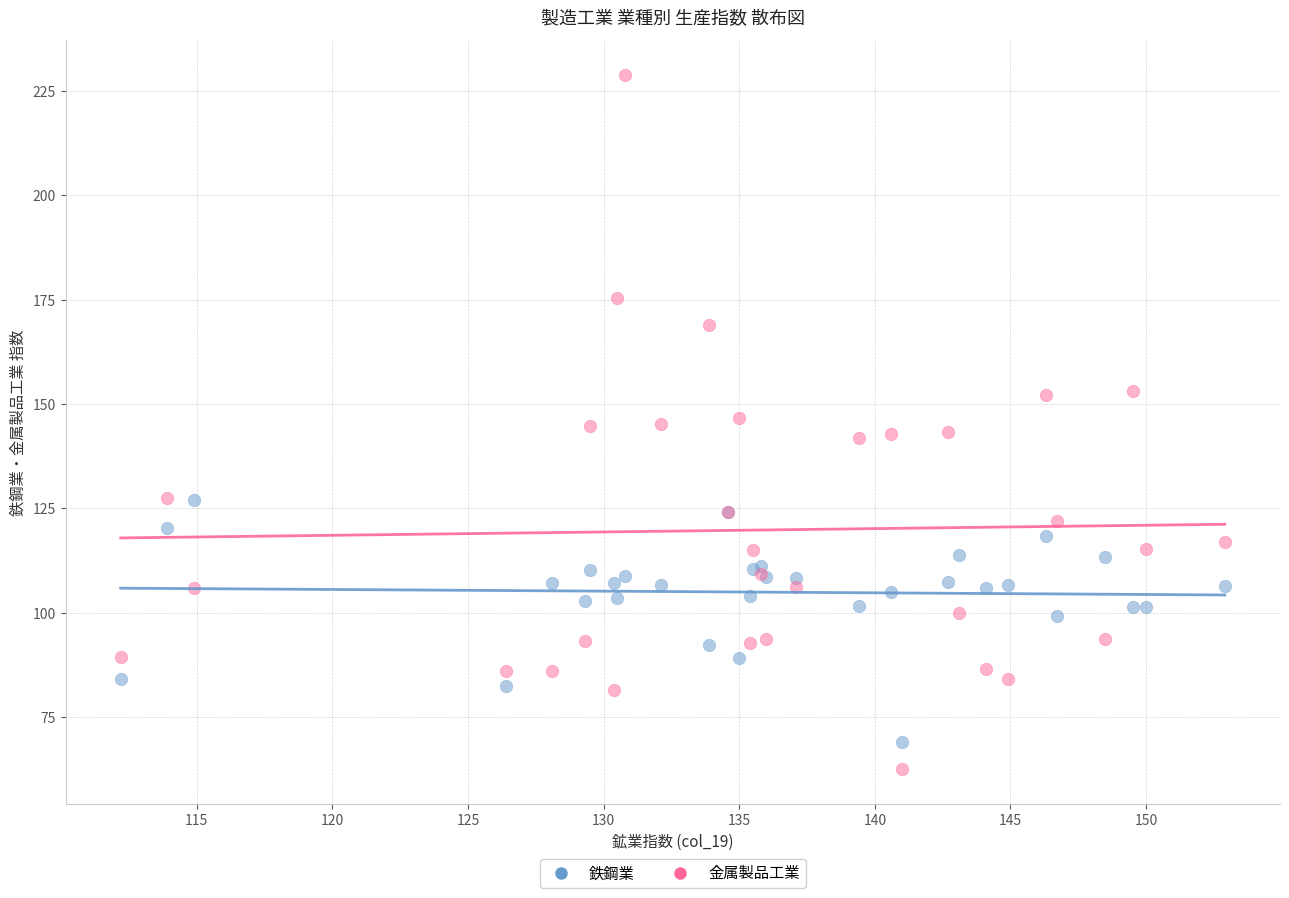

What are all the series names shown in the legend?

鉄鋼業, 金属製品工業